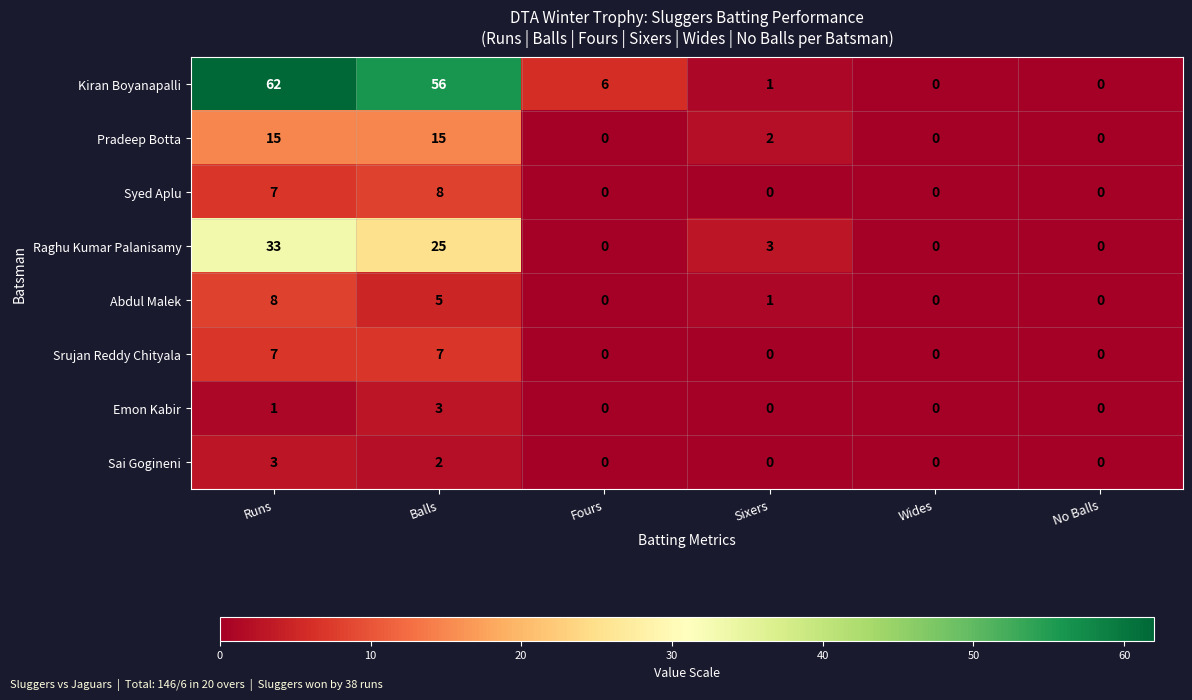

At which category is the sum across all series the highest?

Runs